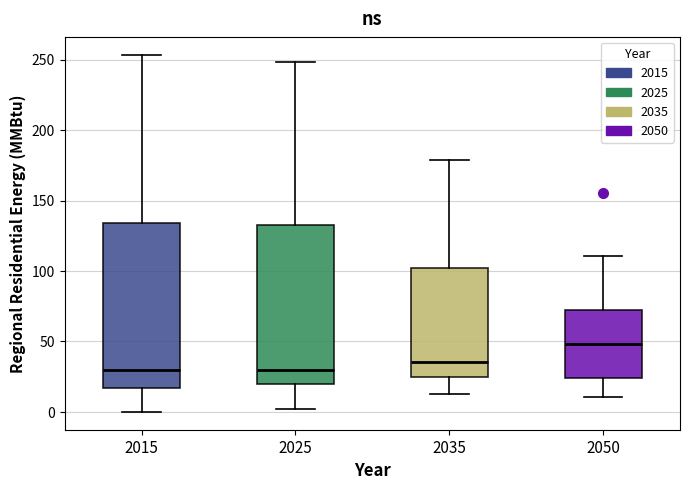

Reading left to right, read every box against the y-axis: the position of its median line, the range the box covers, and the ends of its whiskers. The values are not printed on the chart, so give them approximately, as read against the axis.

2015: median 30, box 15 to 135, whiskers 0 to 255
2025: median 30, box 20 to 135, whiskers 0 to 250
2035: median 35, box 25 to 100, whiskers 15 to 180
2050: median 50, box 25 to 70, whiskers 10 to 110